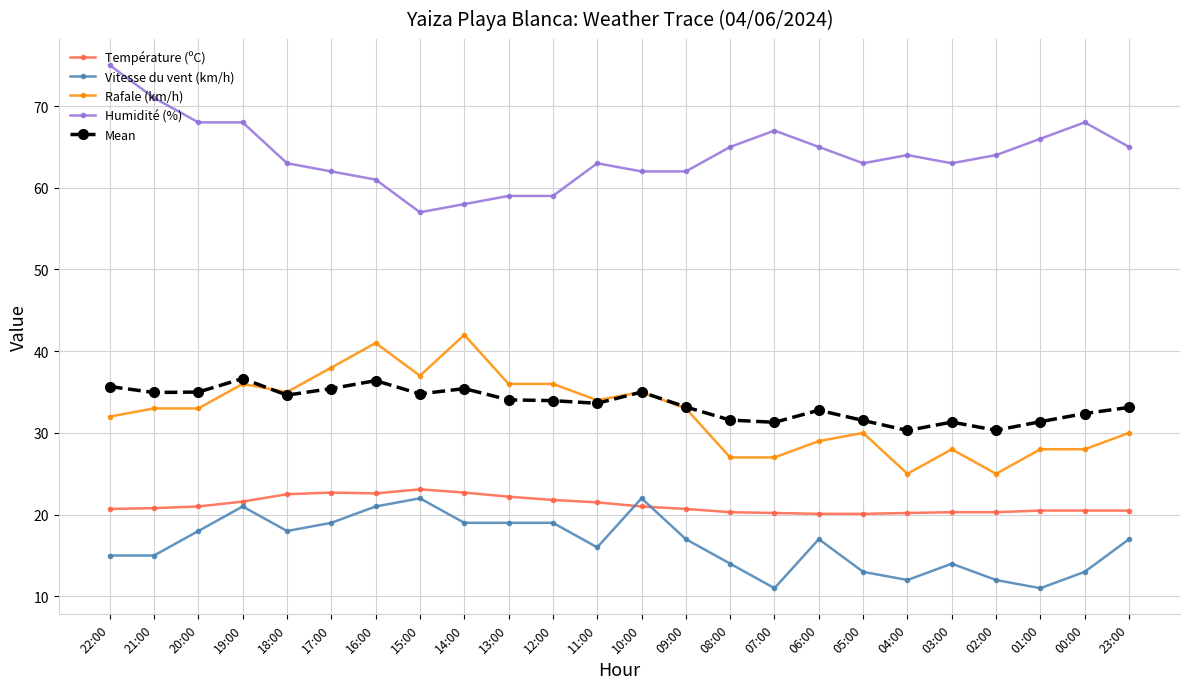

True or false: Rafale (km/h) and Humidité (%) intersect in this chart.

False